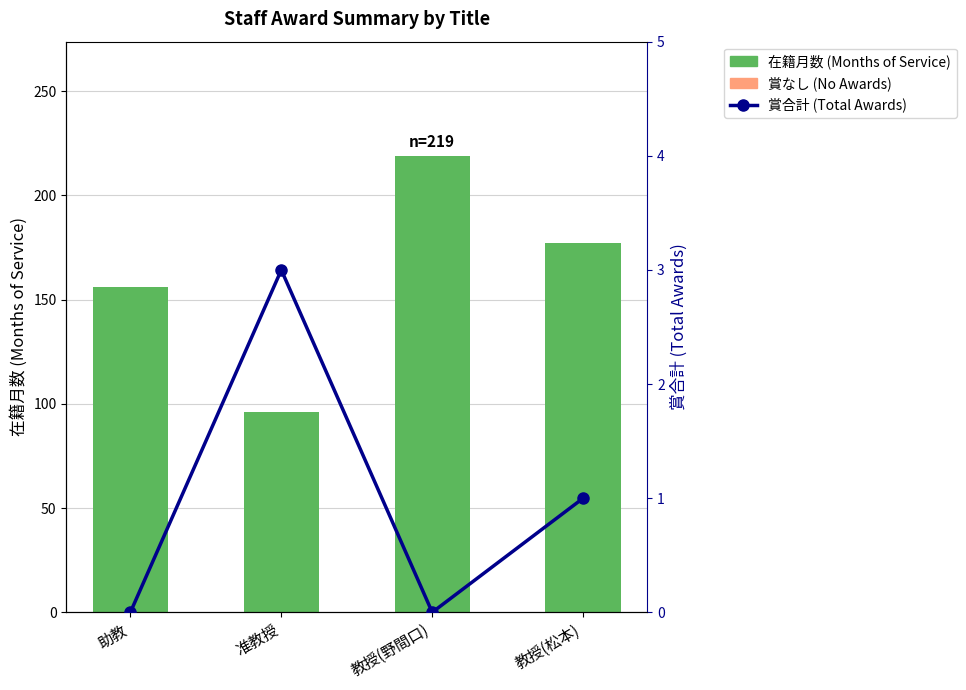

What is the difference between the maximum and second lowest values in the 在籍月数 (Months of Service) series?

63